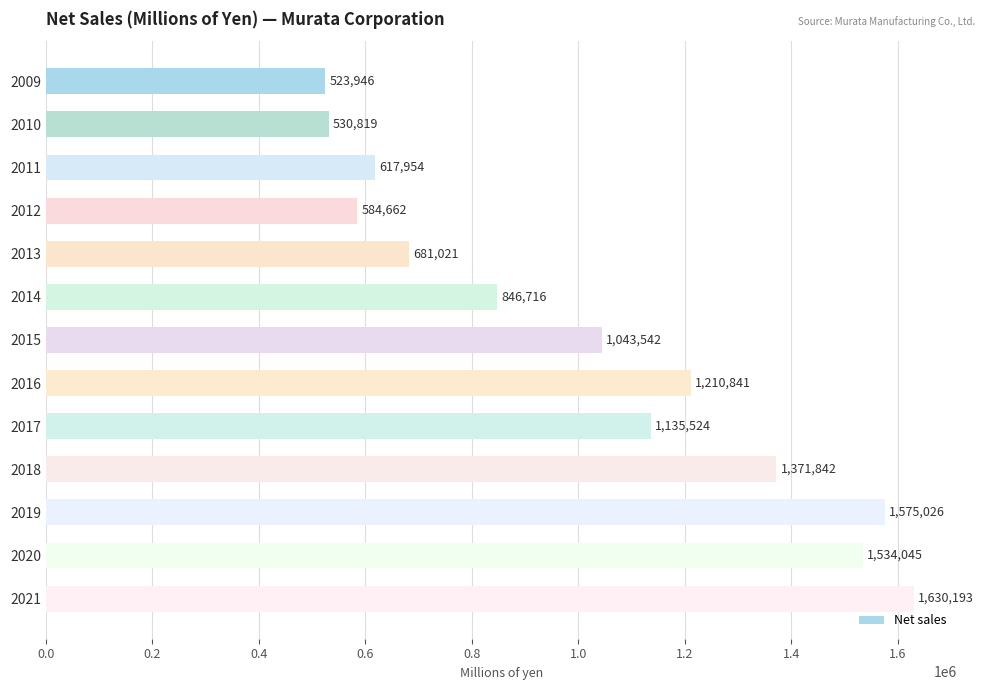

At which category does the chart reach its peak across all series?

2021